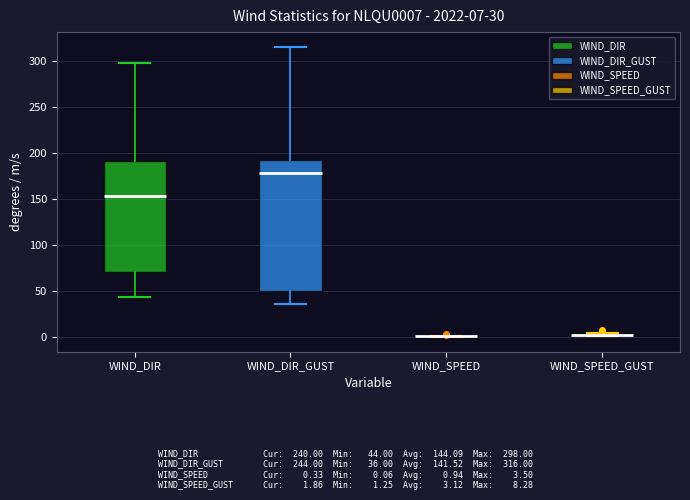

Comparing the boxes themselves (not the whiskers), which one is the tallest?

WIND_DIR_GUST